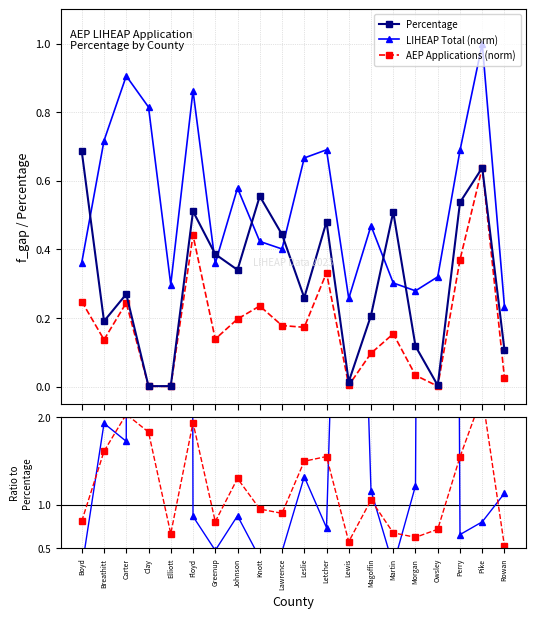

What position from the left is Boyd?

1